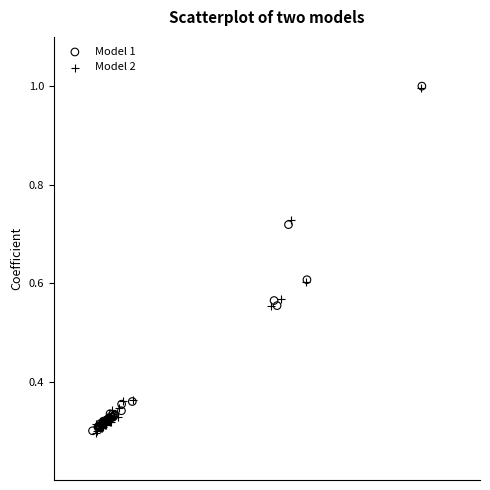

What are all the series names shown in the legend?

Model 1, Model 2